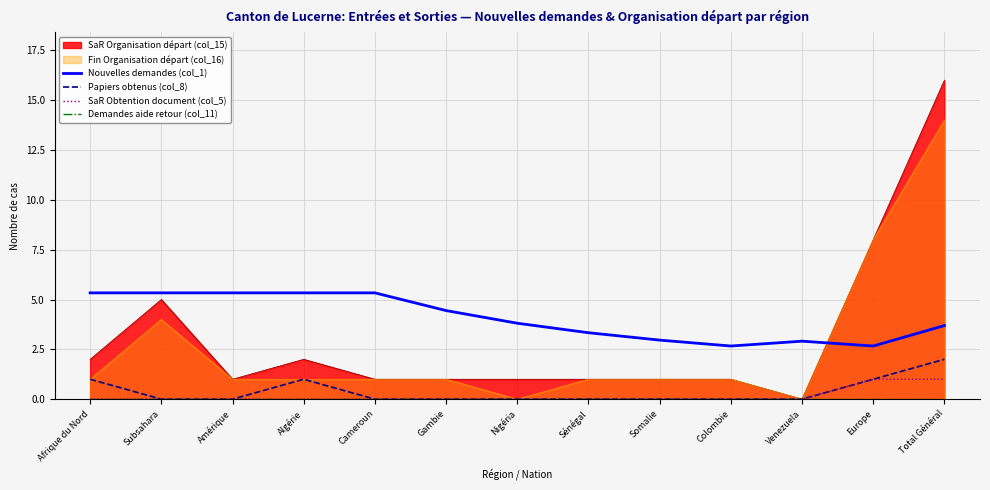

How many Papiers obtenus (col_8) values are between 0 and 1?

12